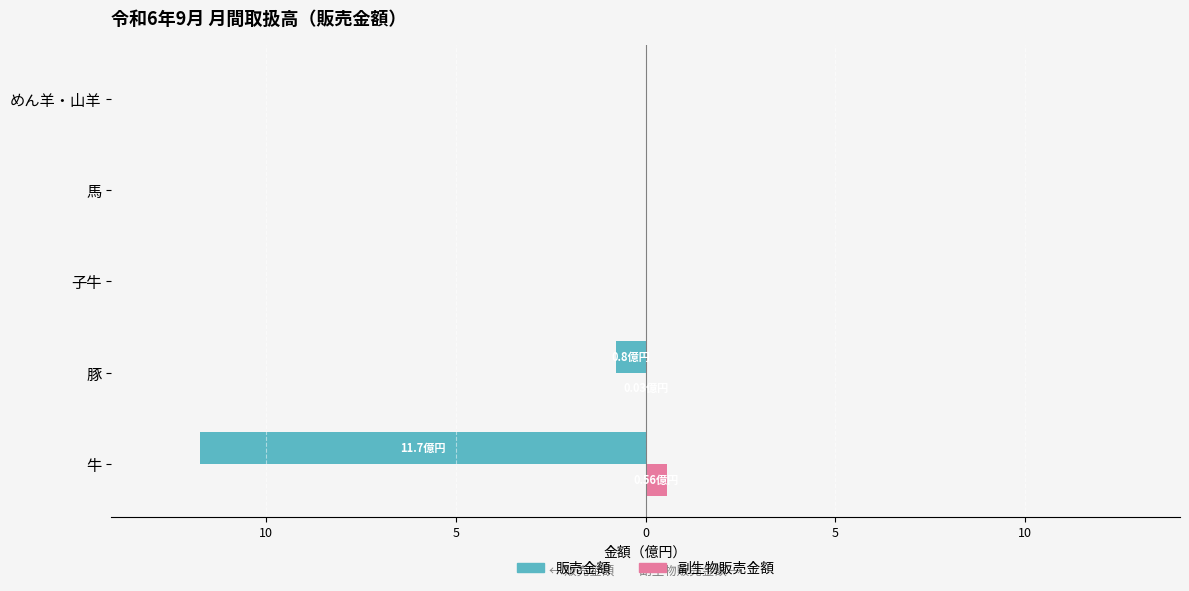

What are all the series names shown in the legend?

販売金額, 副生物販売金額